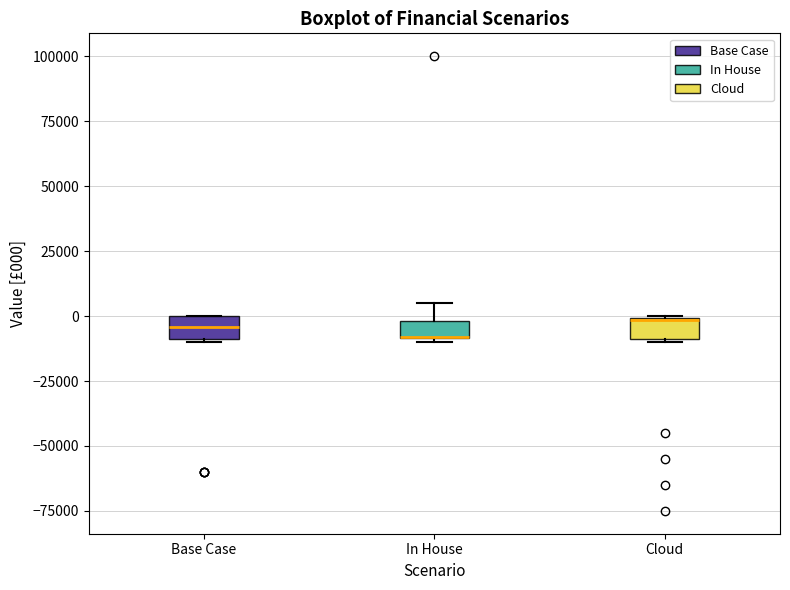

Where is the lower edge of the box for Cloud on the y-axis? The values are not printed on the chart, so give them approximately, as read against the axis.

-10000